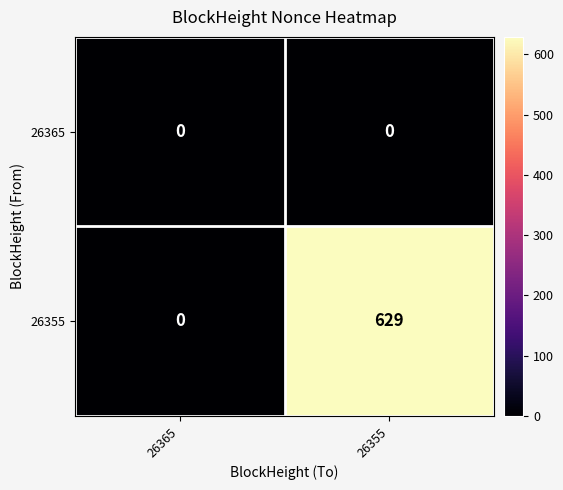

At 26355, list the series in order from largest to smallest.

26355, 26365